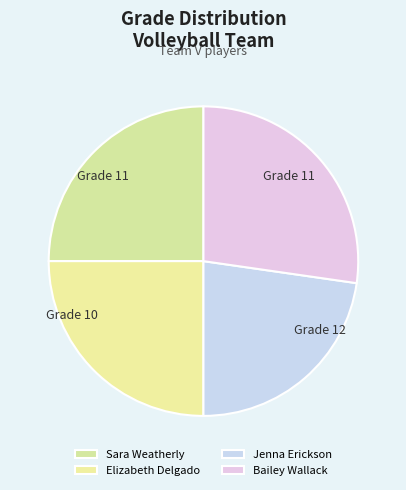

The Bailey Wallack slice represents 16% of the pie. True or false?

False